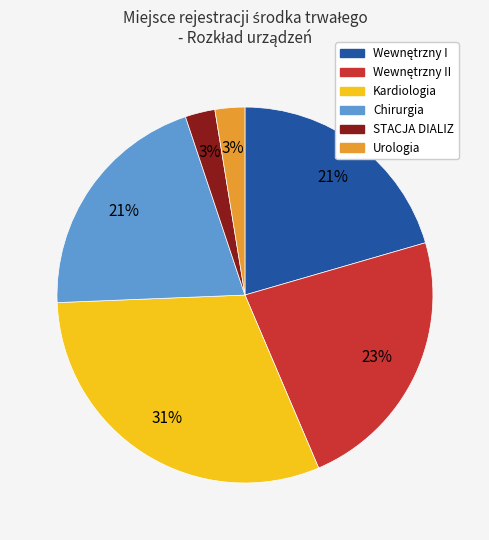

Is there a majority slice in this chart?

No